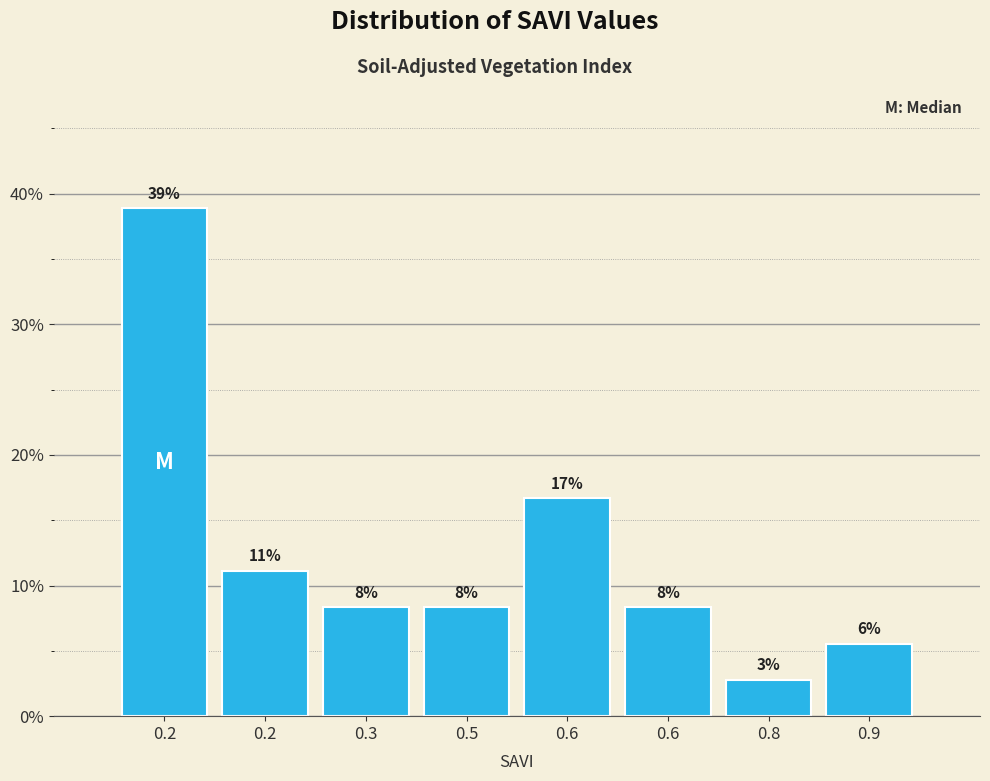

Does the chart contain any negative values?

No